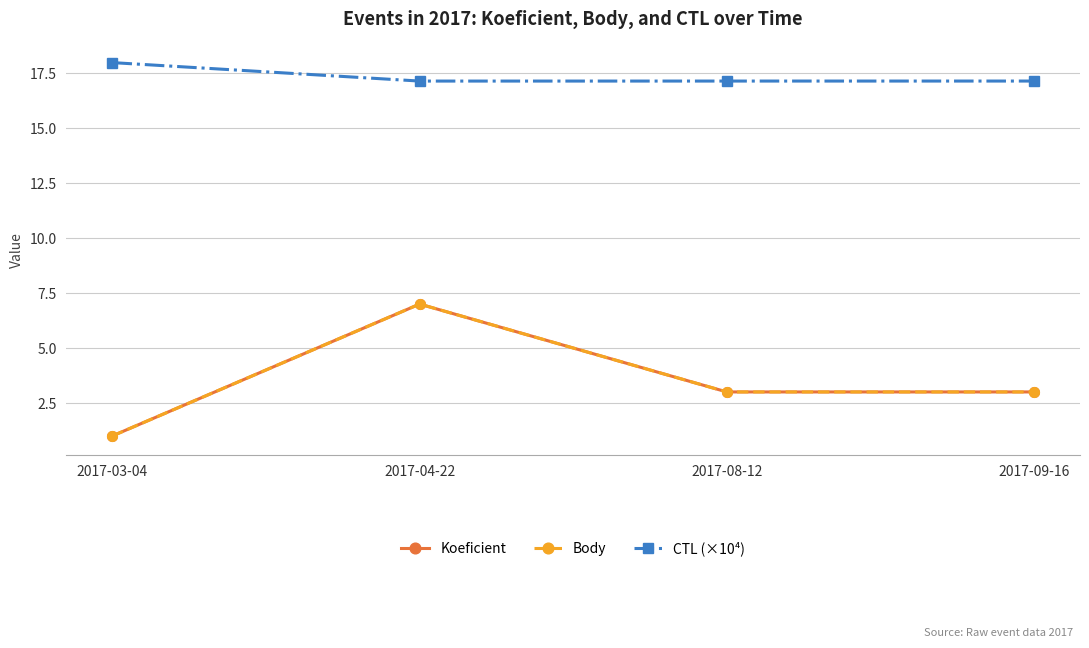

Which category has the highest value across all series?

2017-03-04